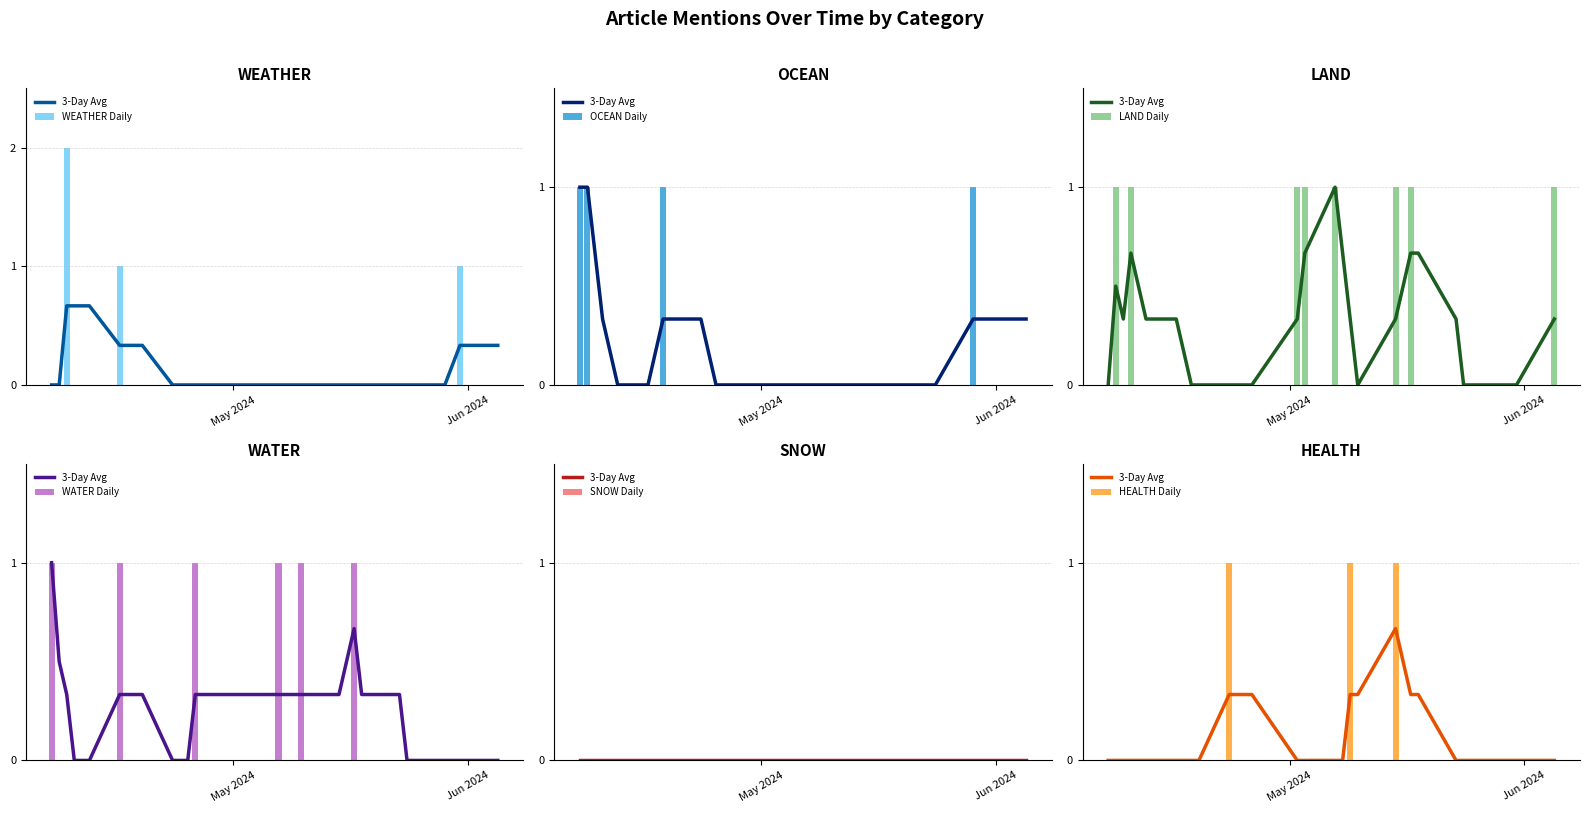

What is the label of the 12th bar from the left?

11